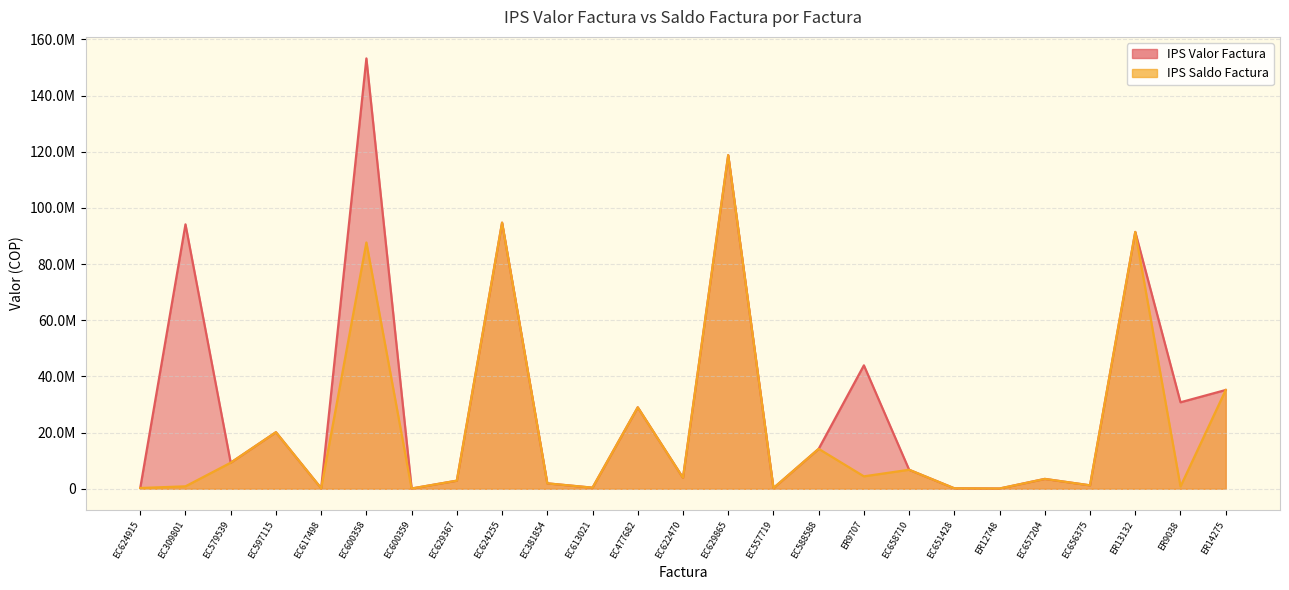

How many data points in IPS Valor Factura are above 6764400?

12